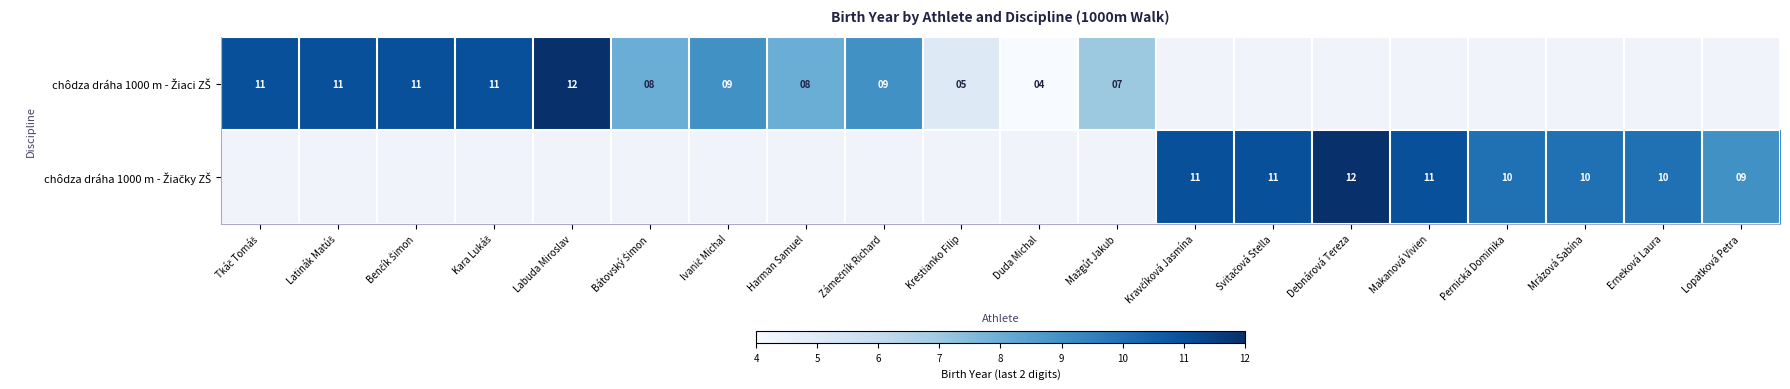

Is the value of chôdza dráha 1000 m - Žiaci ZŠ at Kravčíková Jasmína greater than the value of chôdza dráha 1000 m - Žiačky ZŠ at Tkáč Tomáš?

No